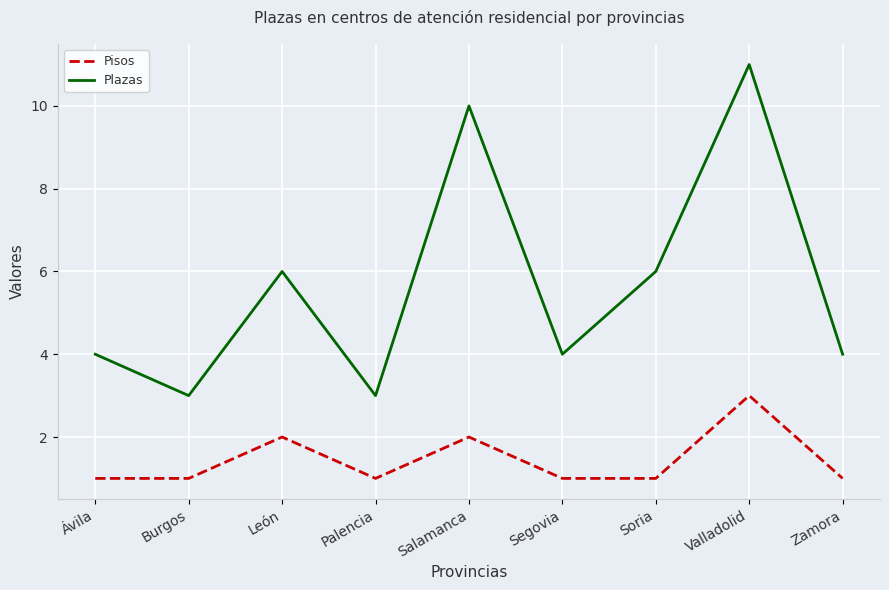

List the series in order of their peak value, highest first.

Plazas, Pisos